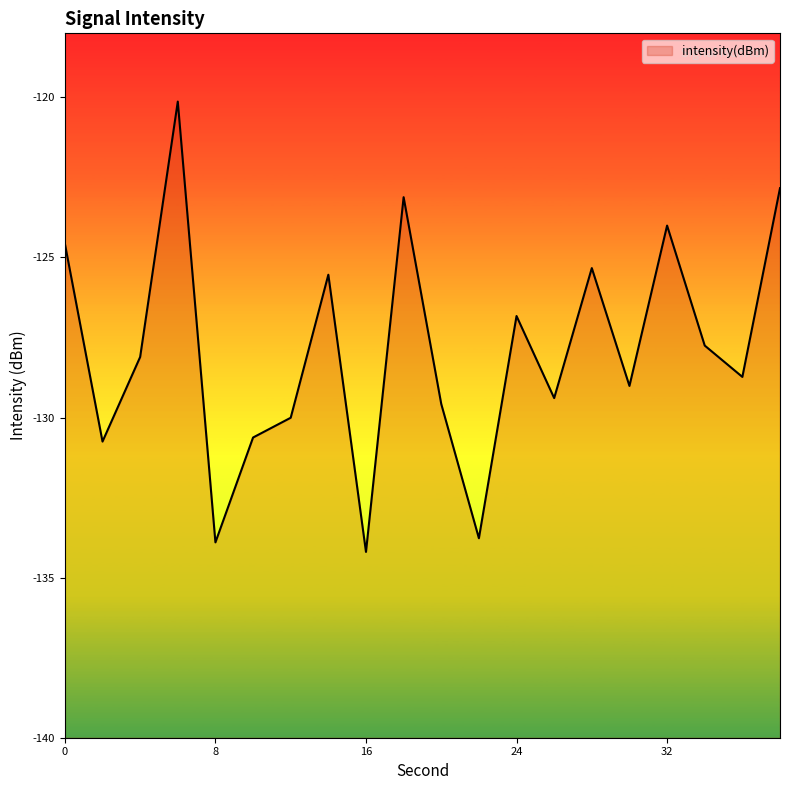

How many lines are shown in the chart?

1